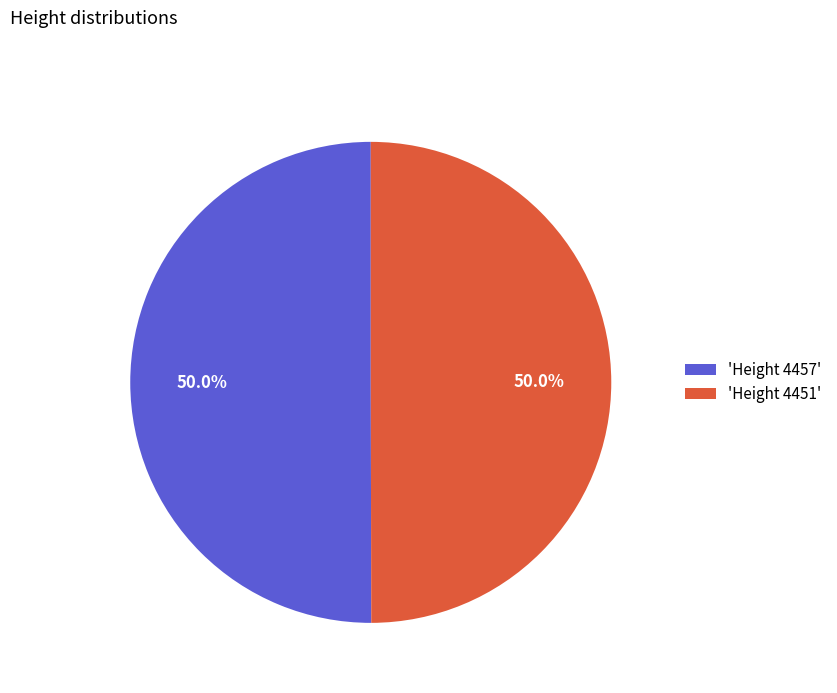

What is the ratio of the value at 'Height 4457' to the value at 'Height 4451'?

1.0